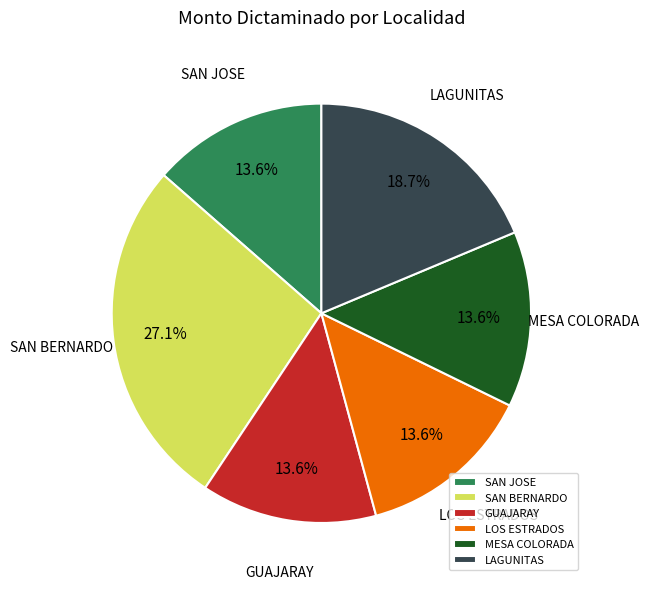

How many slices are in this pie chart?

6